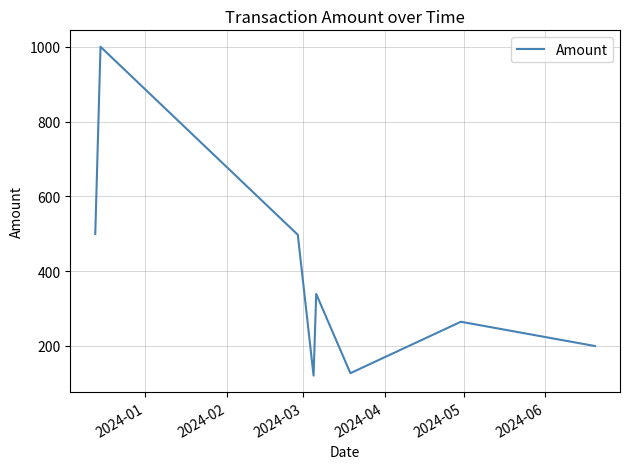

True or false: the data has more than 2 interior local peaks.

True